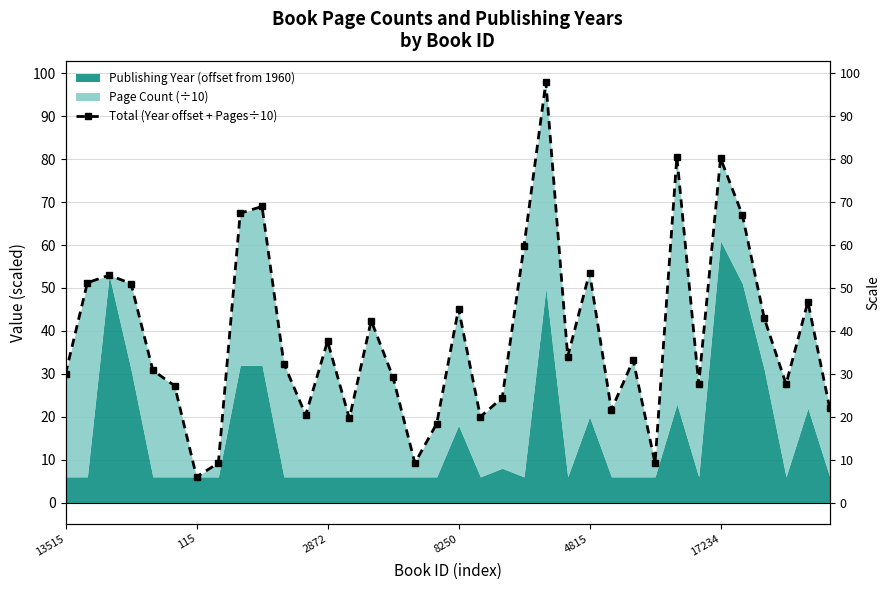

How many points are higher than both their immediate neighbors (excluding endpoints)?

11